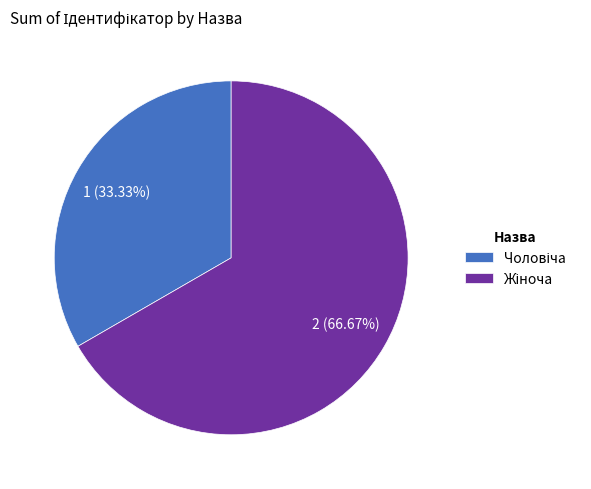

To the nearest percent, what is the average slice percentage?

50%